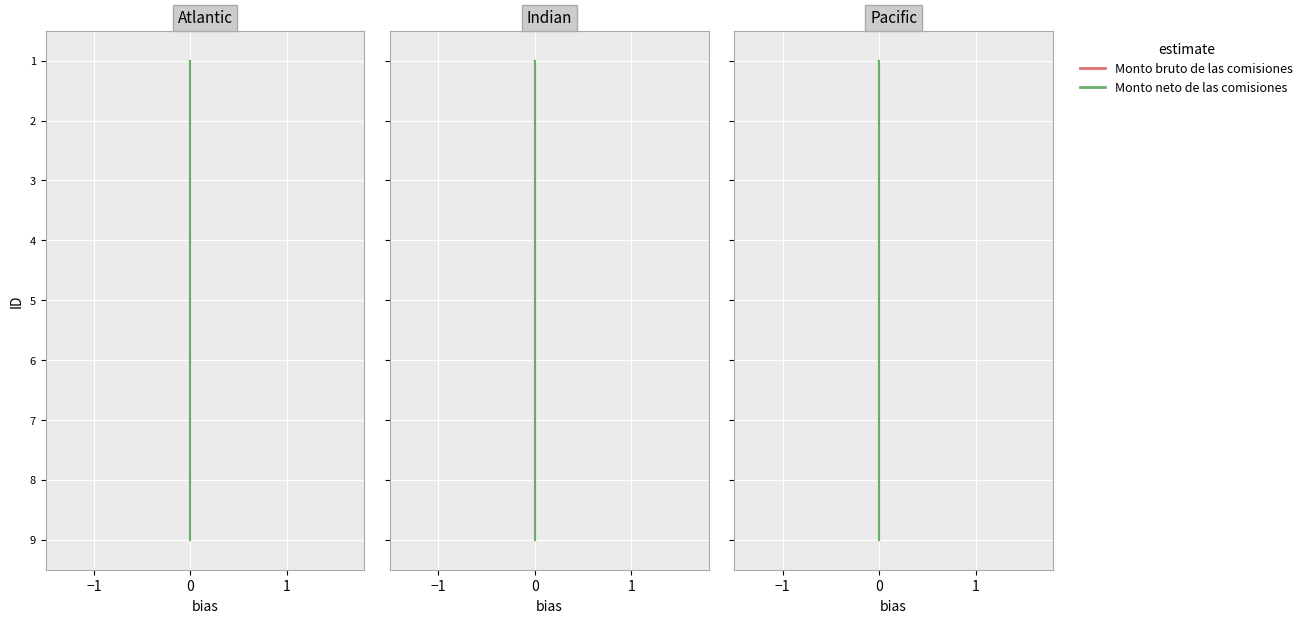

What is the maximum value shown in the chart?

9